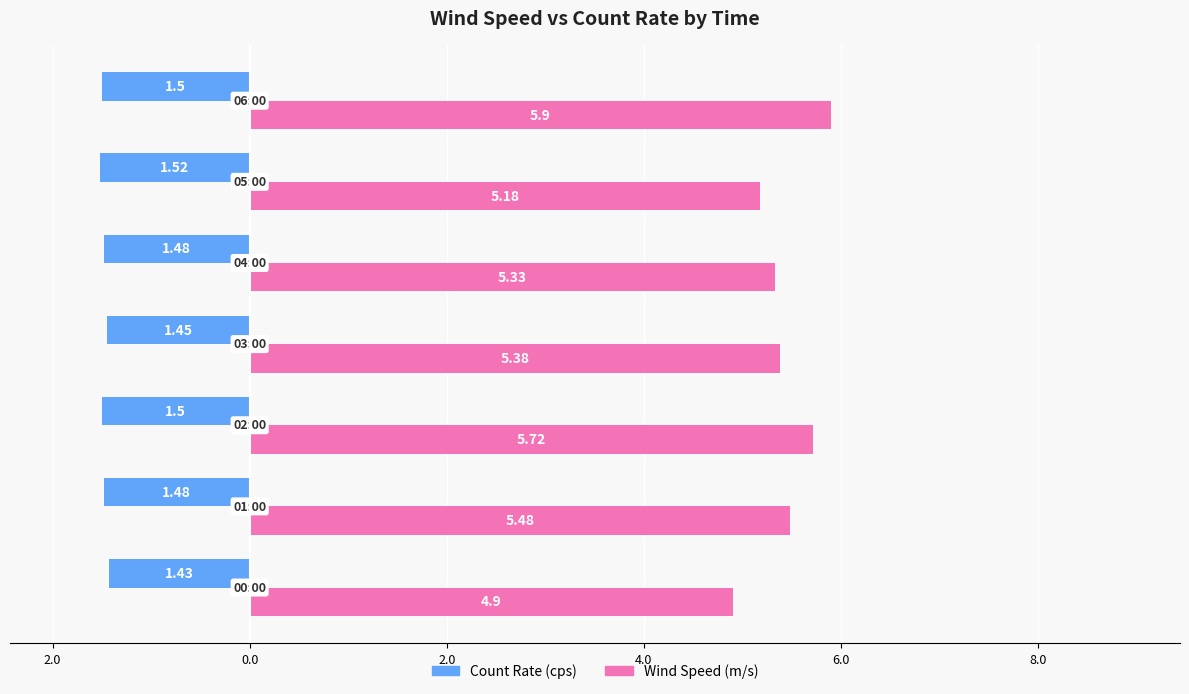

What are all the series names shown in the legend?

Count Rate (cps), Wind Speed (m/s)